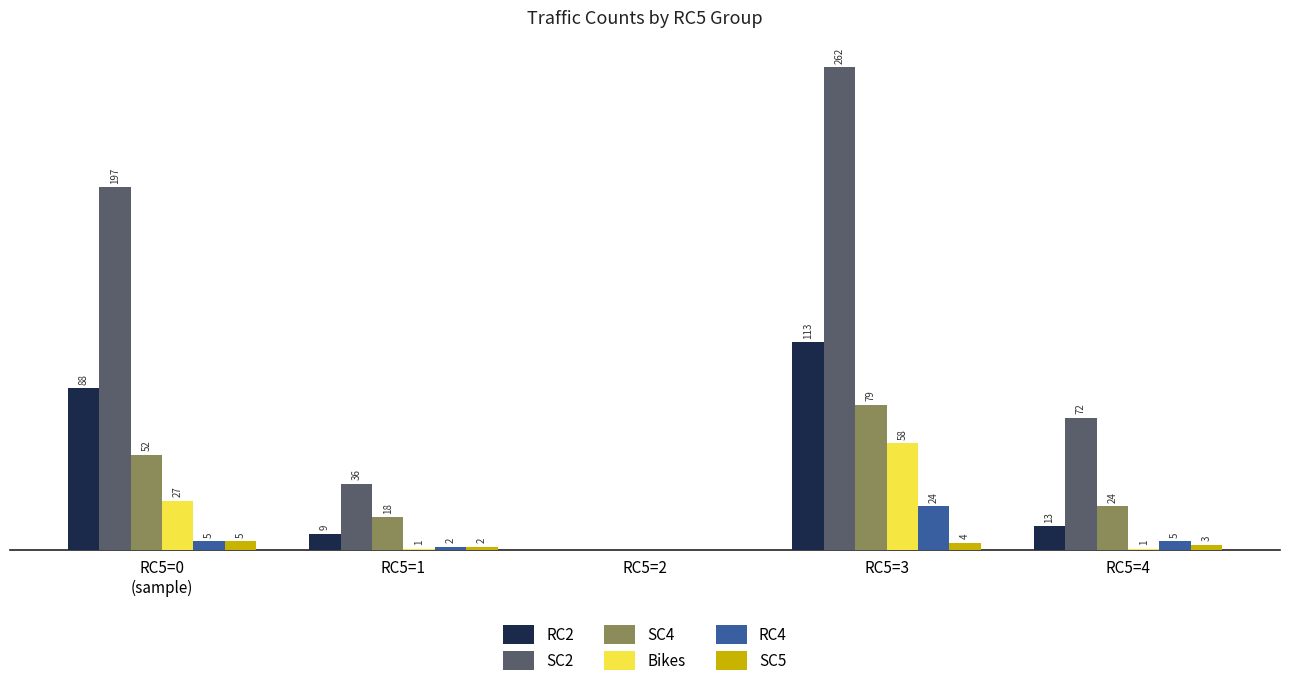

At which label does Bikes reach its peak?

RC5=3